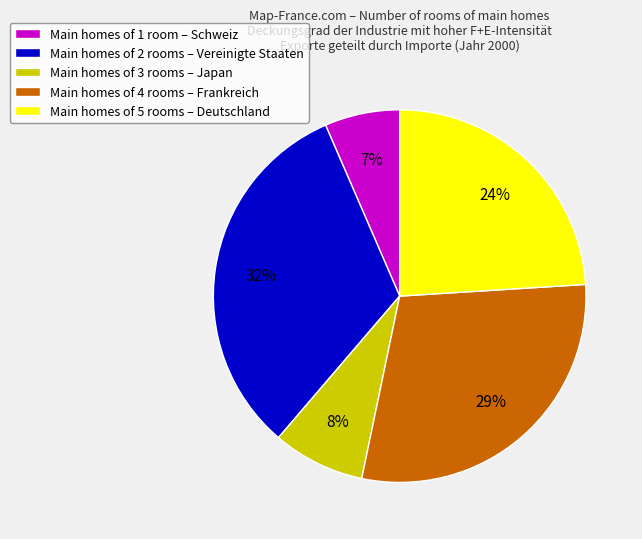

Combined, do Main homes of 3 rooms – Japan and Main homes of 1 room – Schweiz account for over 50%?

No